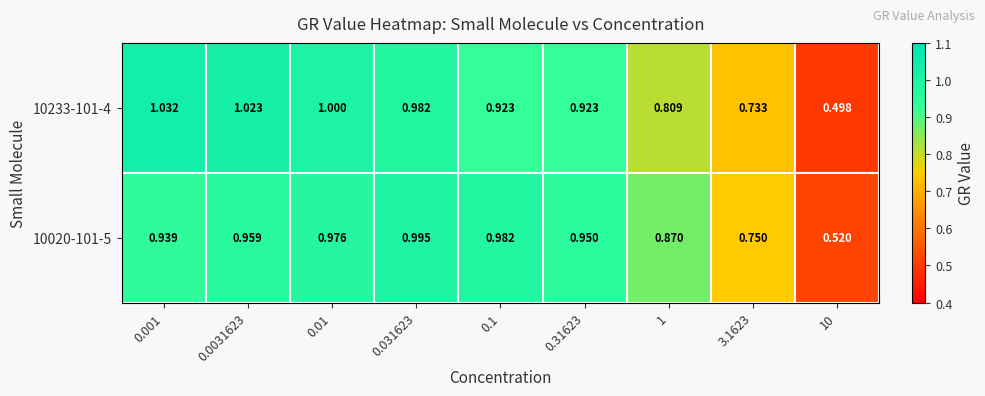

Is the value of 10020-101-5 at 0.01 greater than the value of 10233-101-4 at 0.001?

No